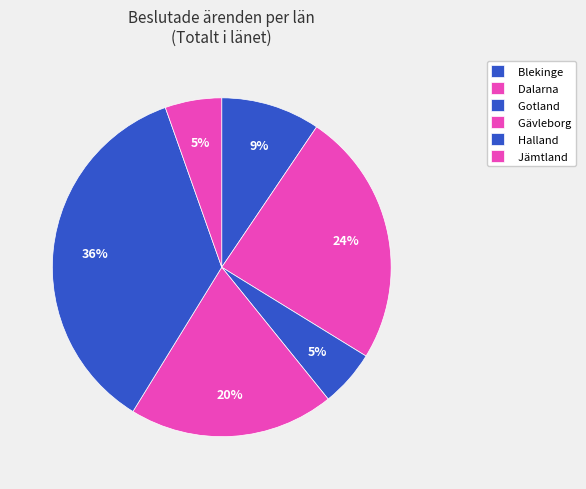

How many segments does this pie chart have?

6